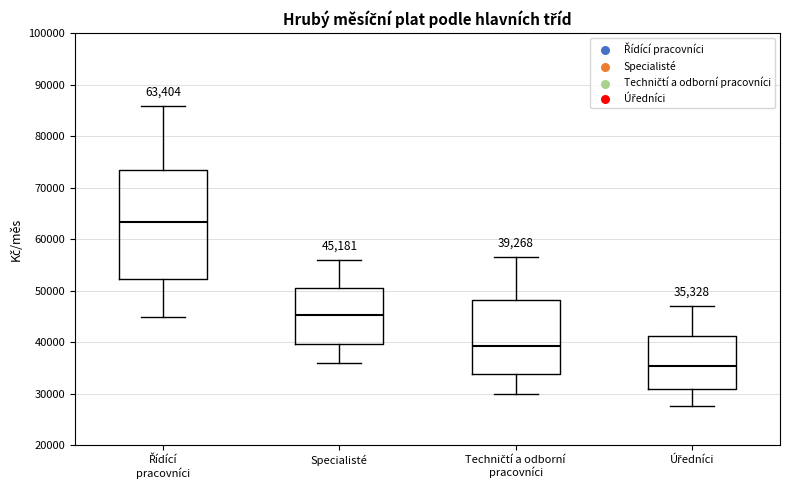

Which box's median line is the lowest?

Úředníci